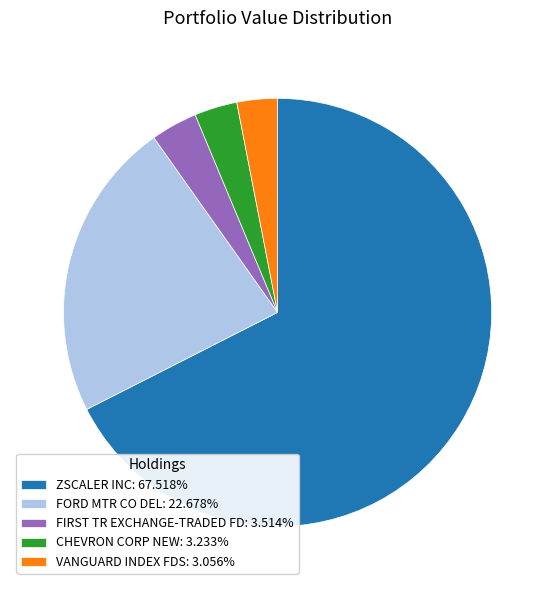

How many slices are in this pie chart?

5